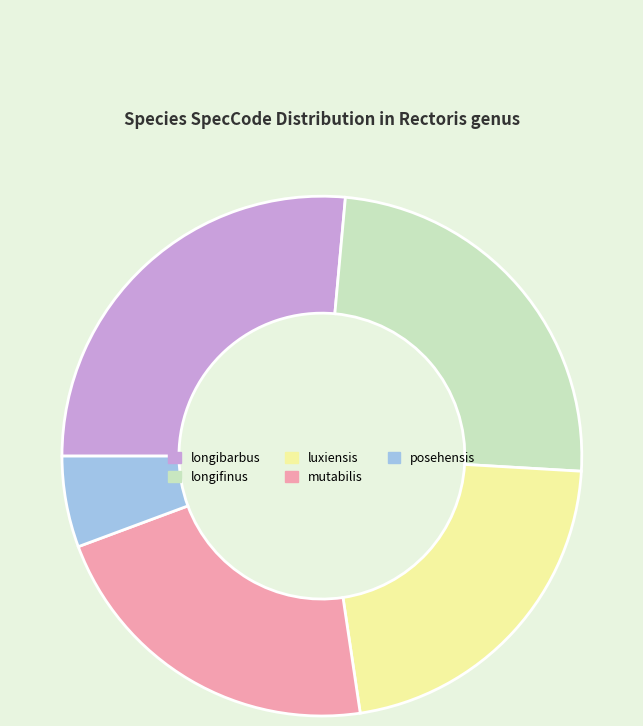

True or false: mutabilis accounts for 22% of the total.

True